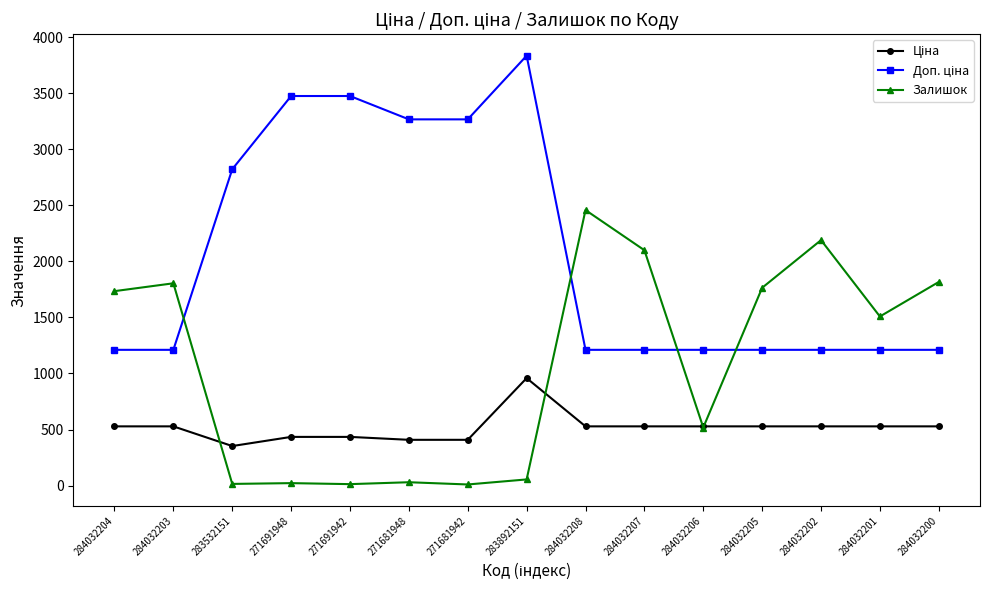

What is the sum of all Залишок values?

16034.0